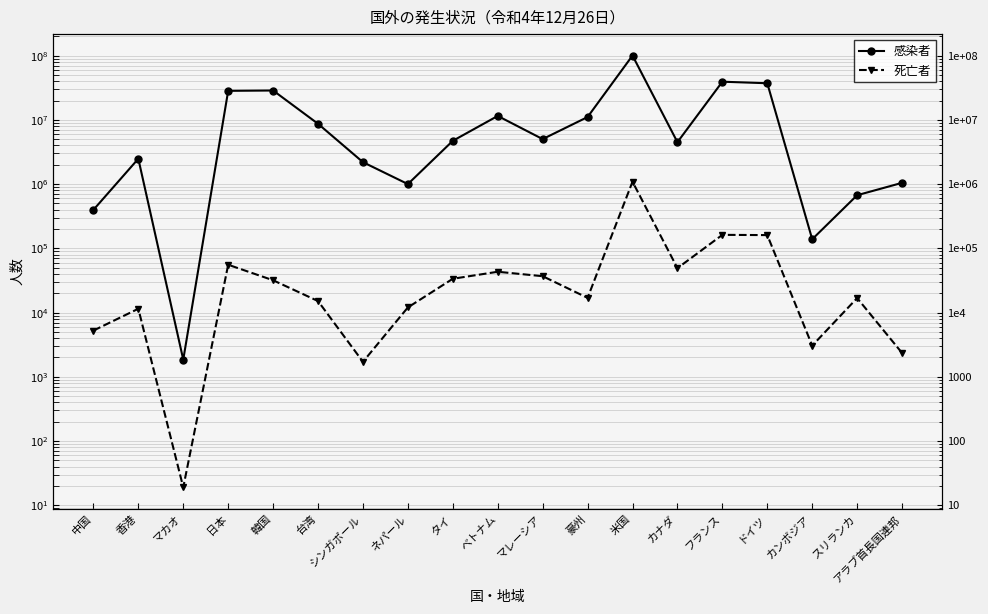

Reading left to right, transcribe all the data shown in this chart.

感染者: 中国=397195	香港=2484812	マカオ=1851	日本=28343661	韓国=28684600	台湾=8699400	シンガポール=2196690	ネパール=1000966	タイ=4721808	ベトナム=11524273	マレーシア=5023519	豪州=11078796	米国=100374019	カナダ=4497810	フランス=39322741	ドイツ=37211966	カンボジア=138510	スリランカ=671855	アラブ首長国連邦=1046606
死亡者: 中国=5241	香港=11462	マカオ=19	日本=55542	韓国=31832	台湾=15099	シンガポール=1710	ネパール=12019	タイ=33594	ベトナム=43184	マレーシア=36831	豪州=16940	米国=1090204	カナダ=49139	フランス=162193	ドイツ=160768	カンボジア=3056	スリランカ=16815	アラブ首長国連邦=2348